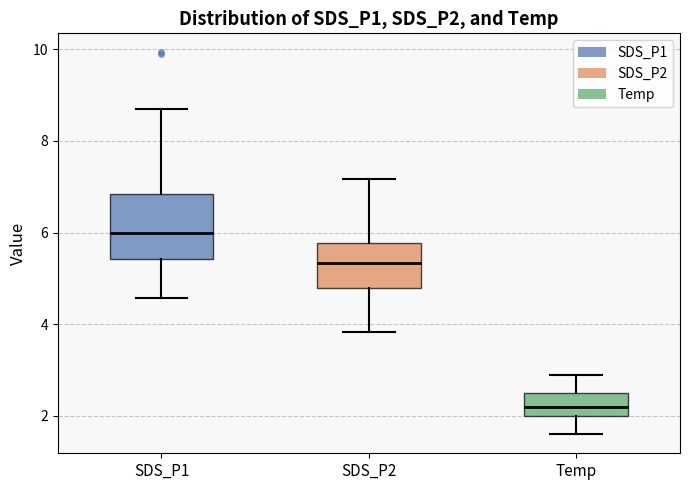

Where does the lower whisker of the box for SDS_P2 end on the y-axis? The values are not printed on the chart, so give them approximately, as read against the axis.

3.8